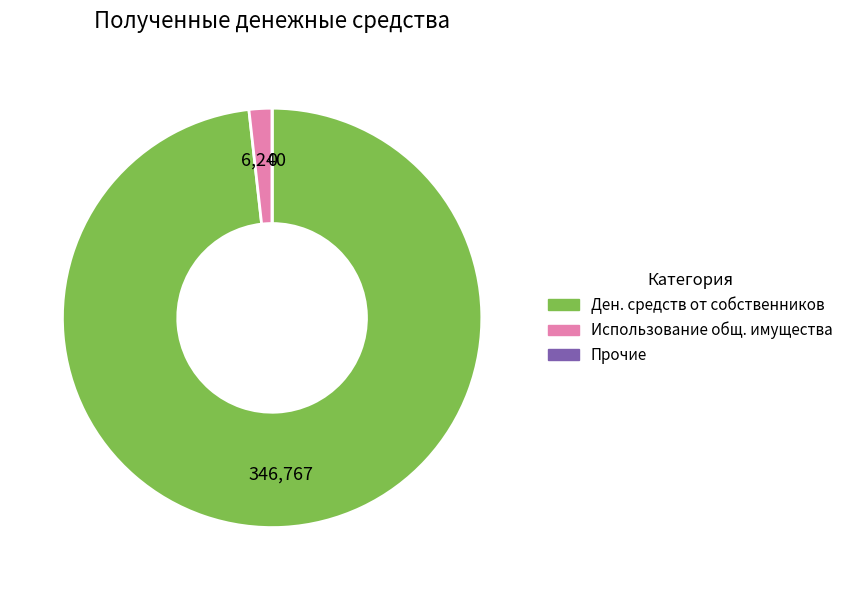

What is the largest slice in the pie chart?

Ден. средств от собственников